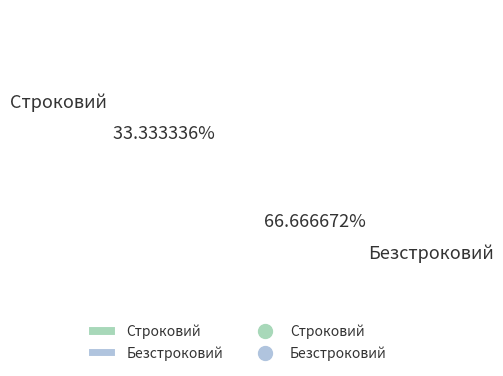

Between Безстроковий and Строковий, which is larger?

Безстроковий